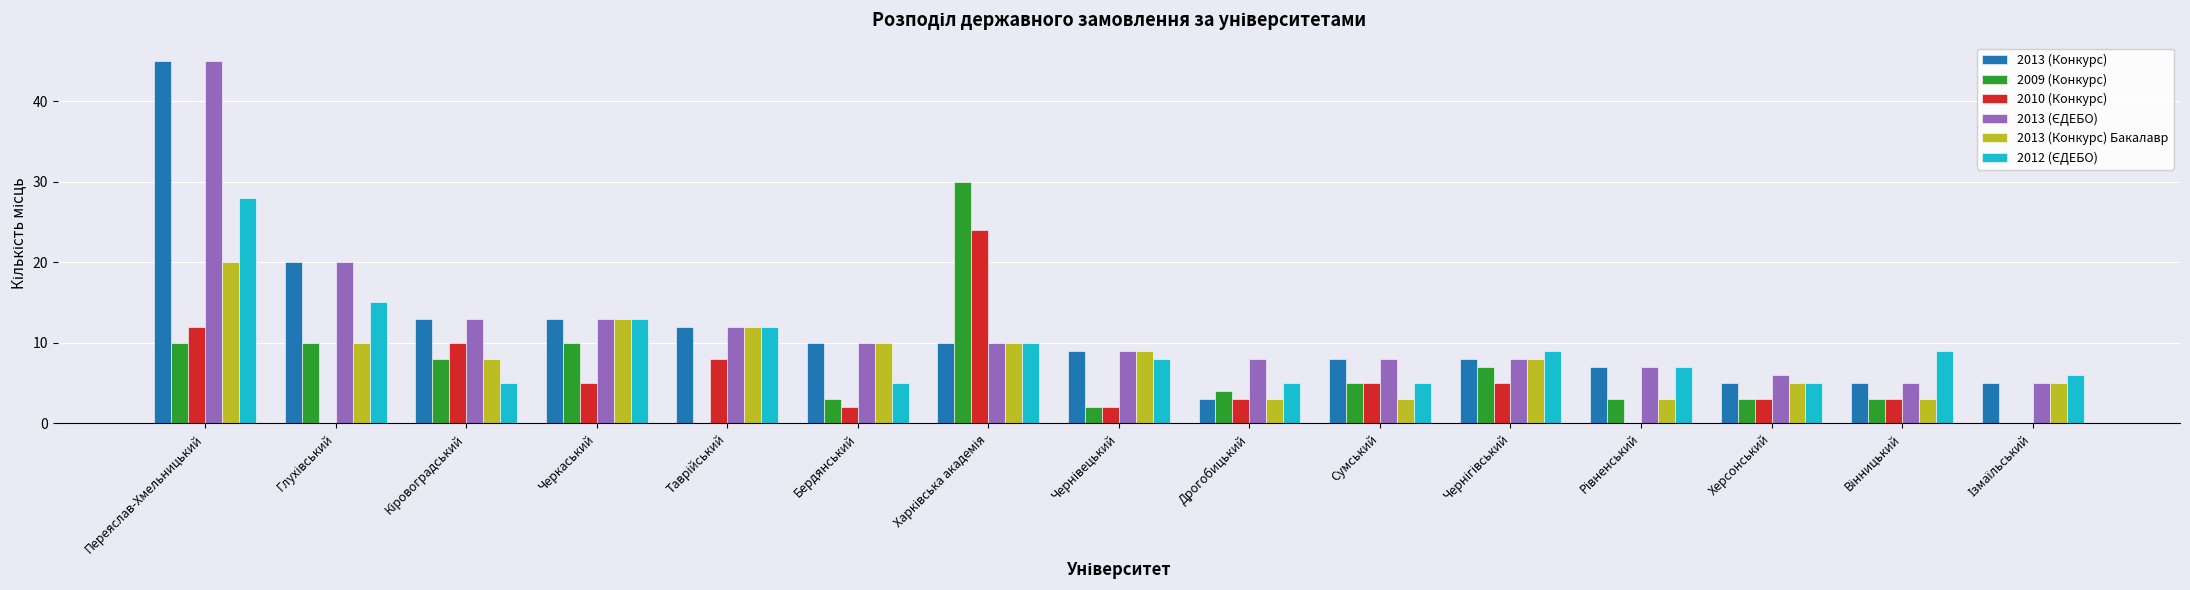

At which category is the sum across all series the highest?

Переяслав-Хмельницький